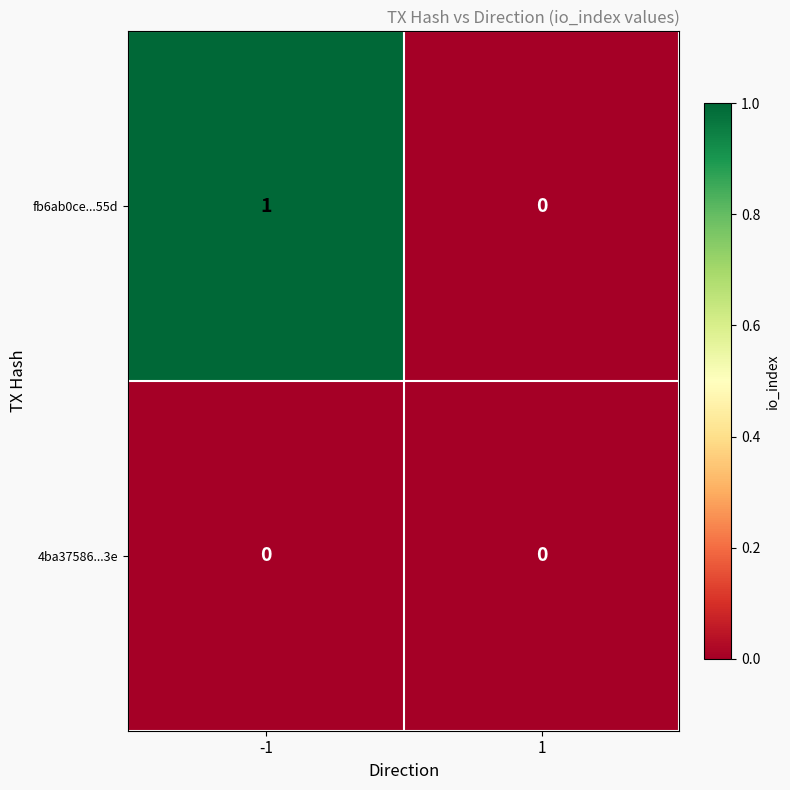

Which series has the largest total across all categories?

fb6ab0ce...55d